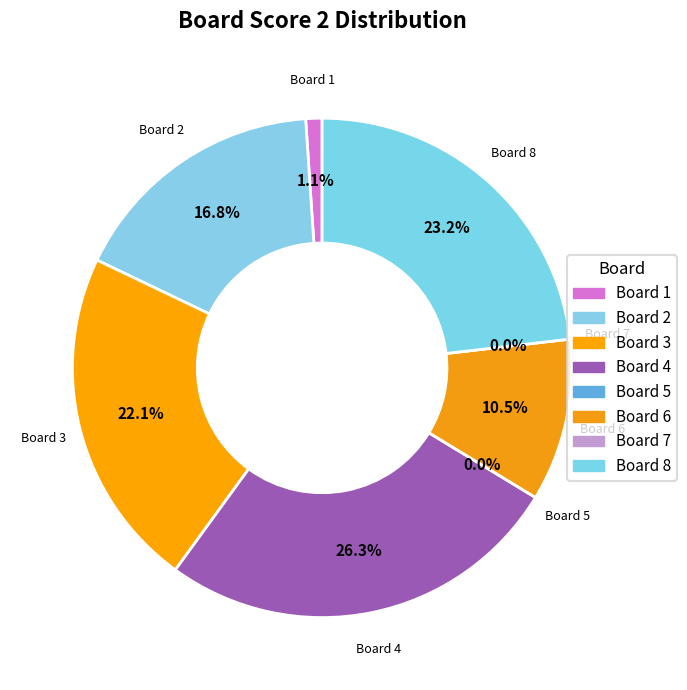

To the nearest percent, what is the combined percentage of Board 8 and Board 2?

40%